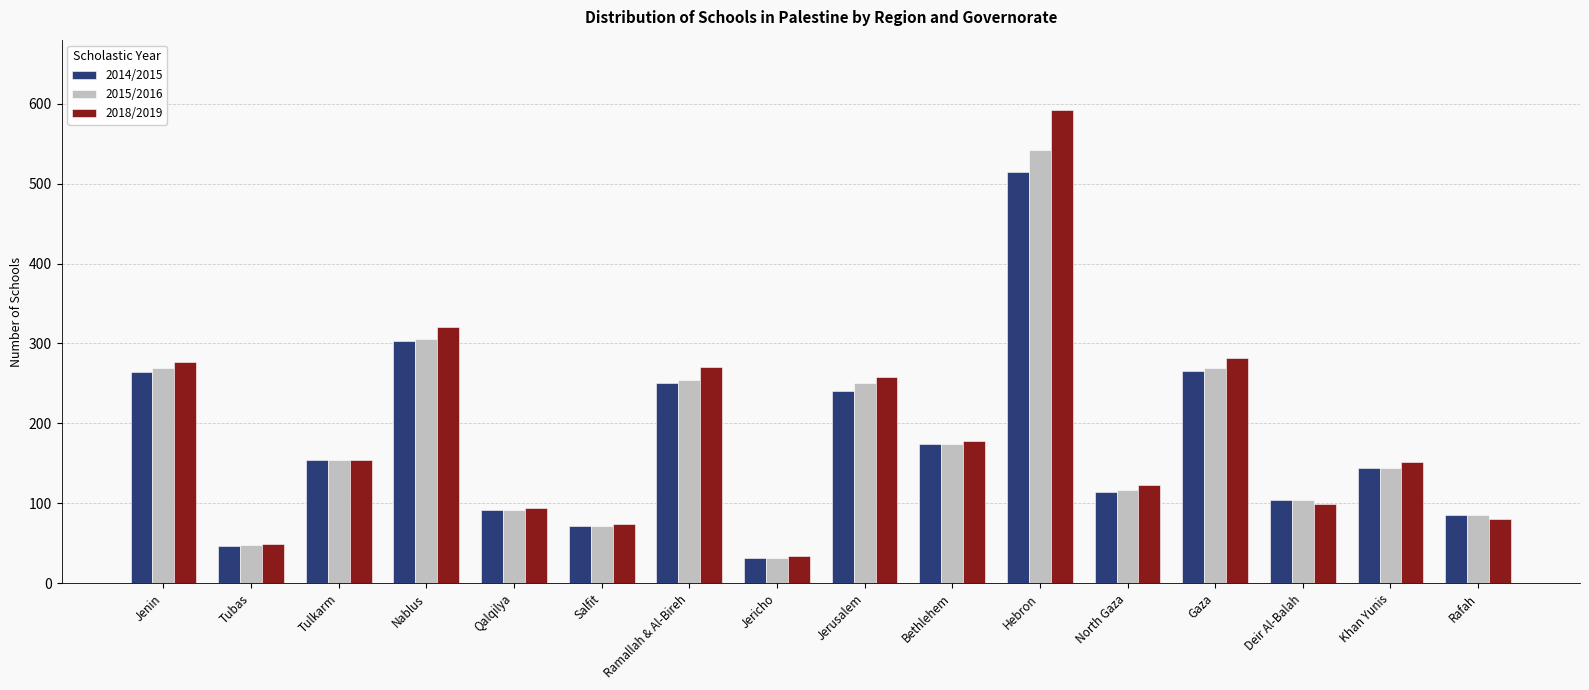

What is the maximum value shown in the chart?

592